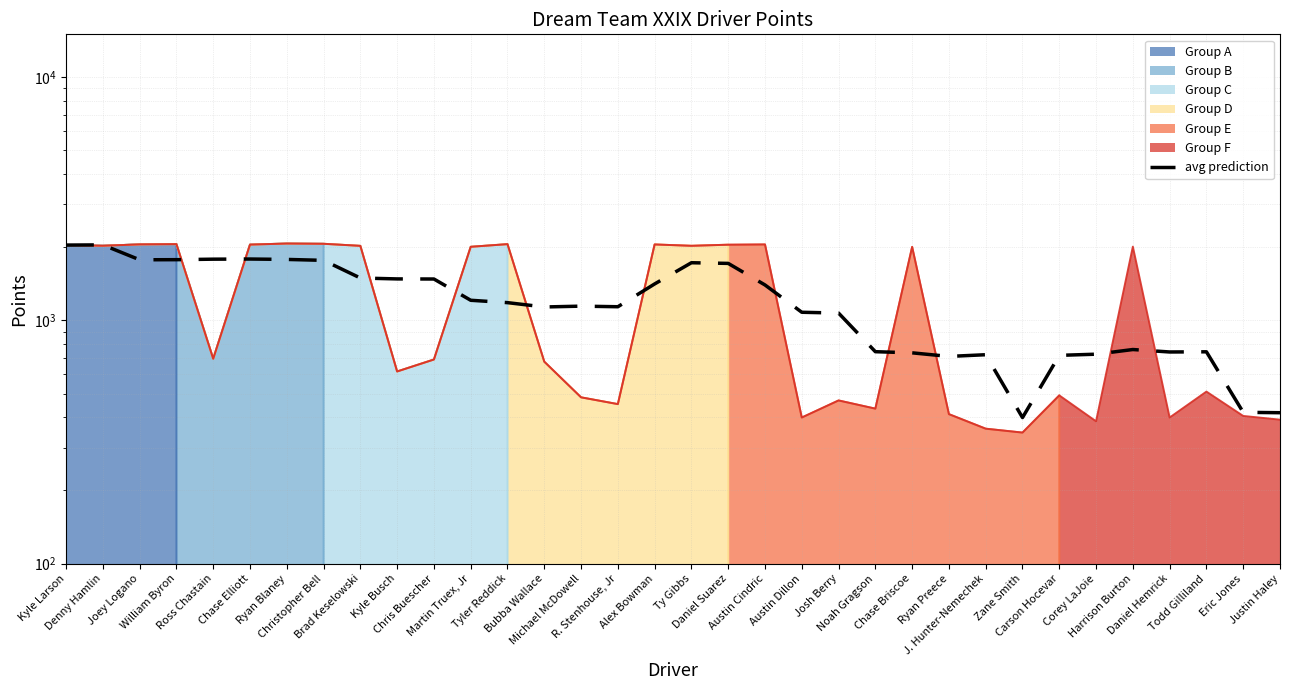

Does the chart display data point markers on the line(s)?

No